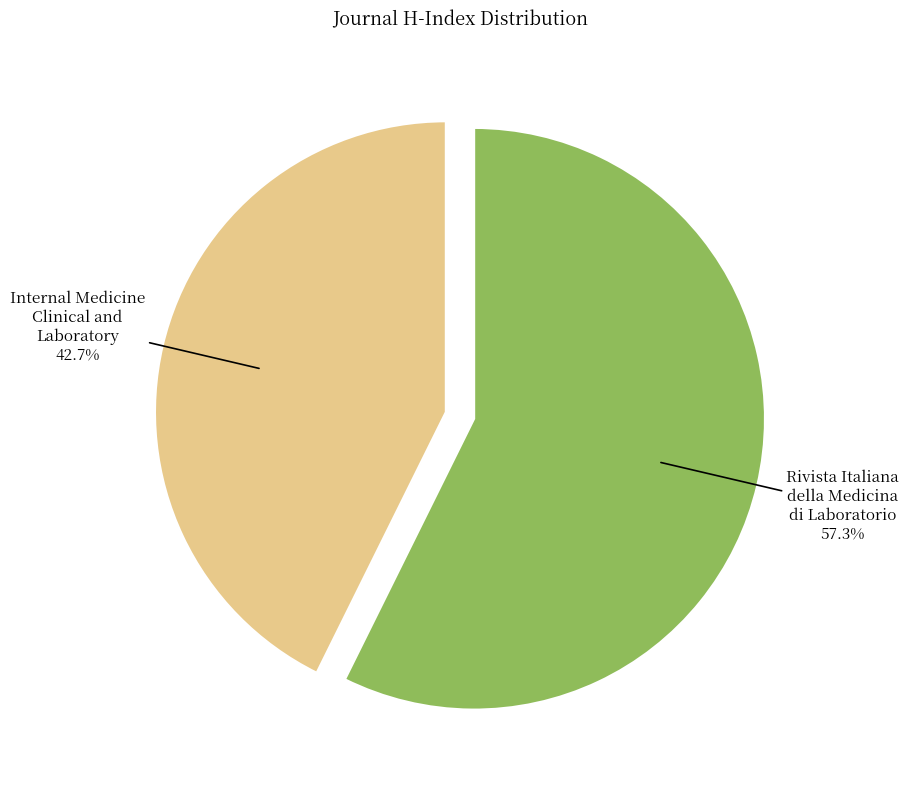

How many slices are in this pie chart?

2